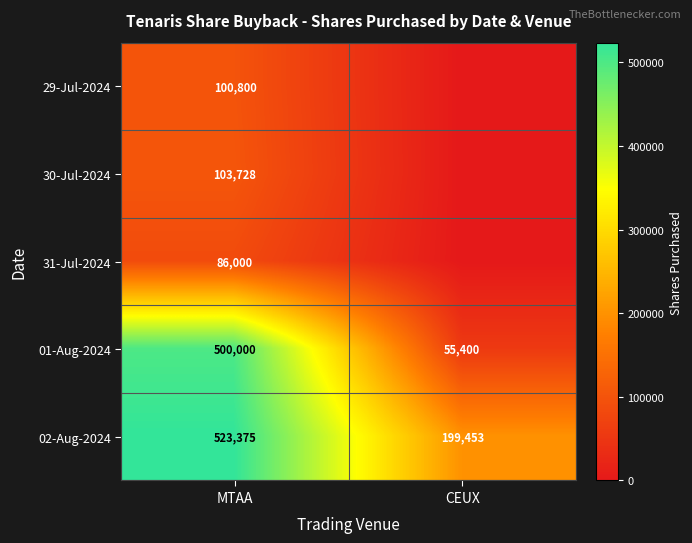

At which category does the chart reach its minimum across all series?

CEUX